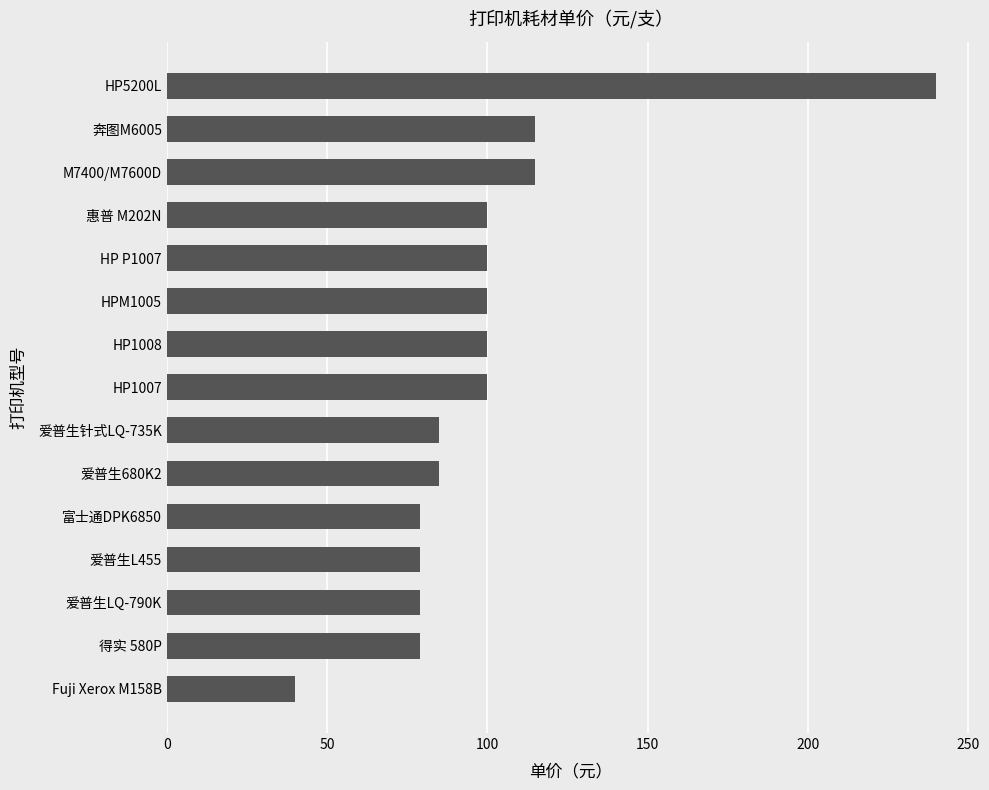

What is the maximum value shown in the chart?

240